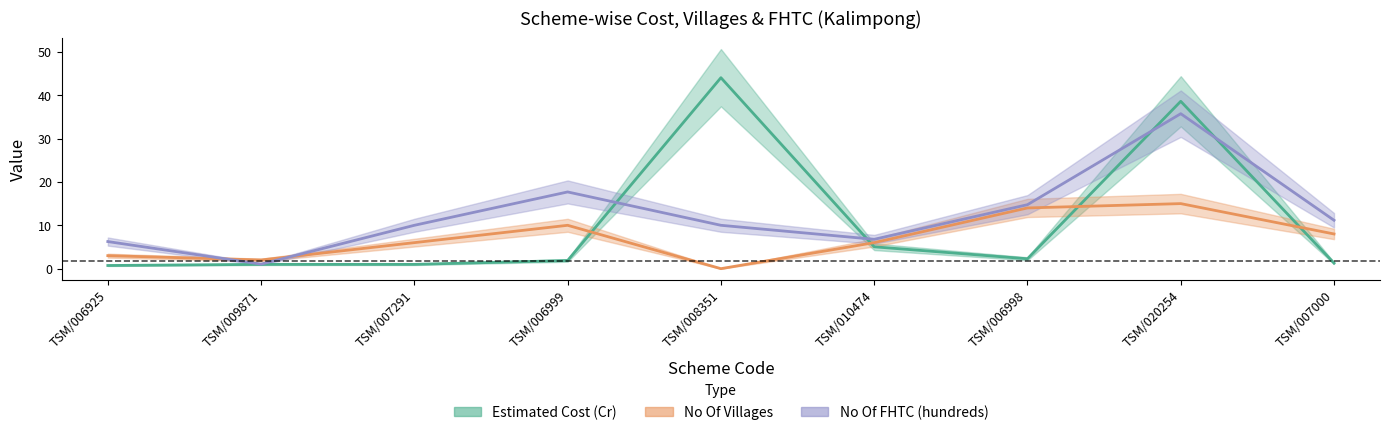

Which category has the lowest value in the No Of FHTC (hundreds) series?

TSM/009871